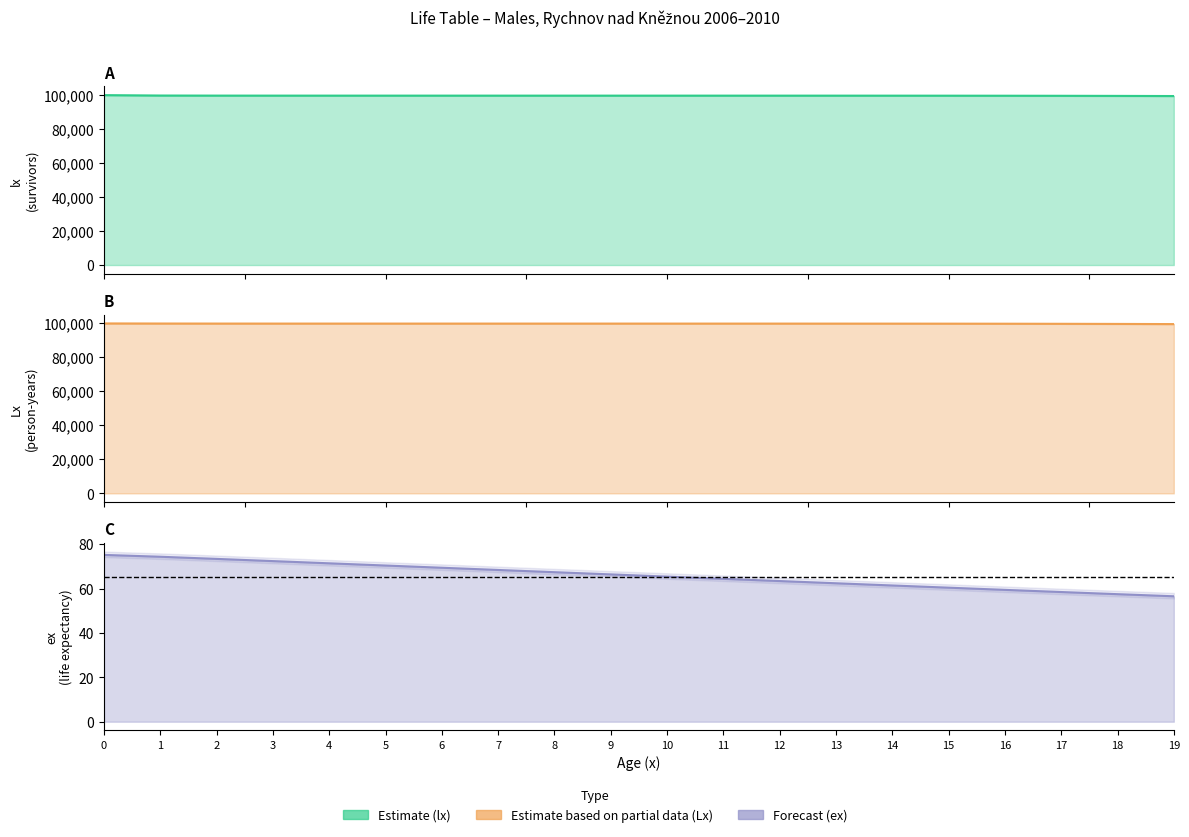

How many lines are shown in the chart?

3